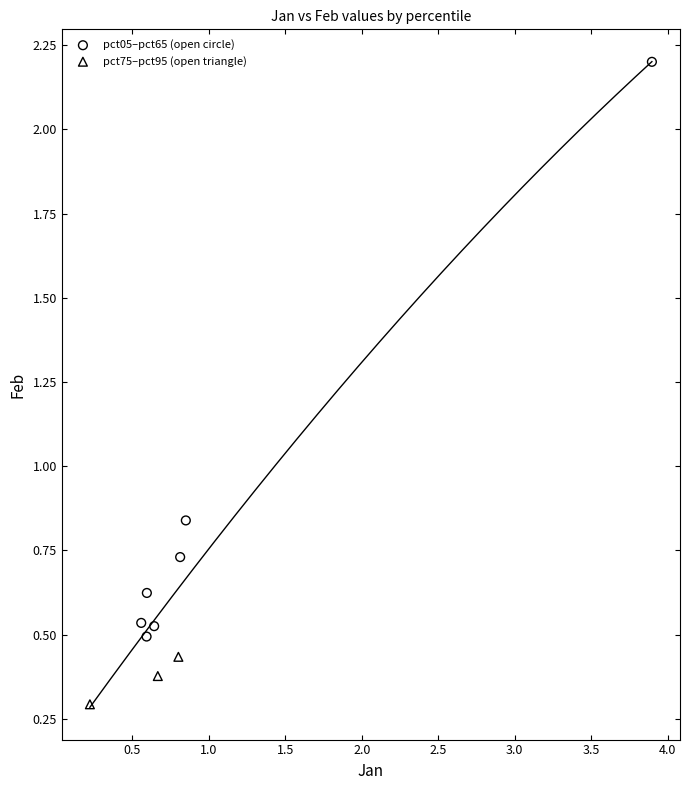

Which series has the largest Y range (max minus min)?

pct05–pct65 (open circle)